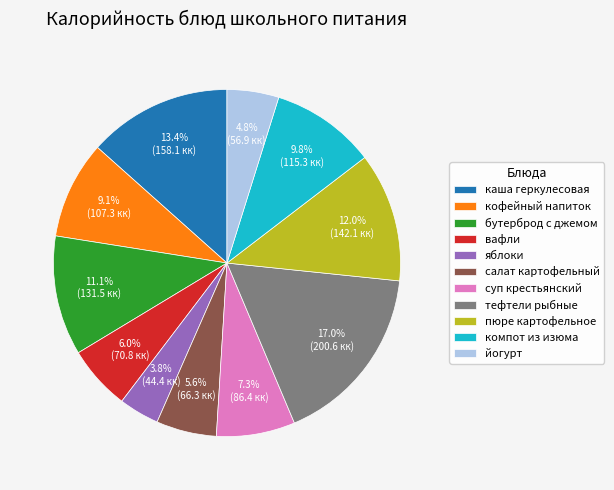

Does салат картофельный account for over 50% of the chart?

No